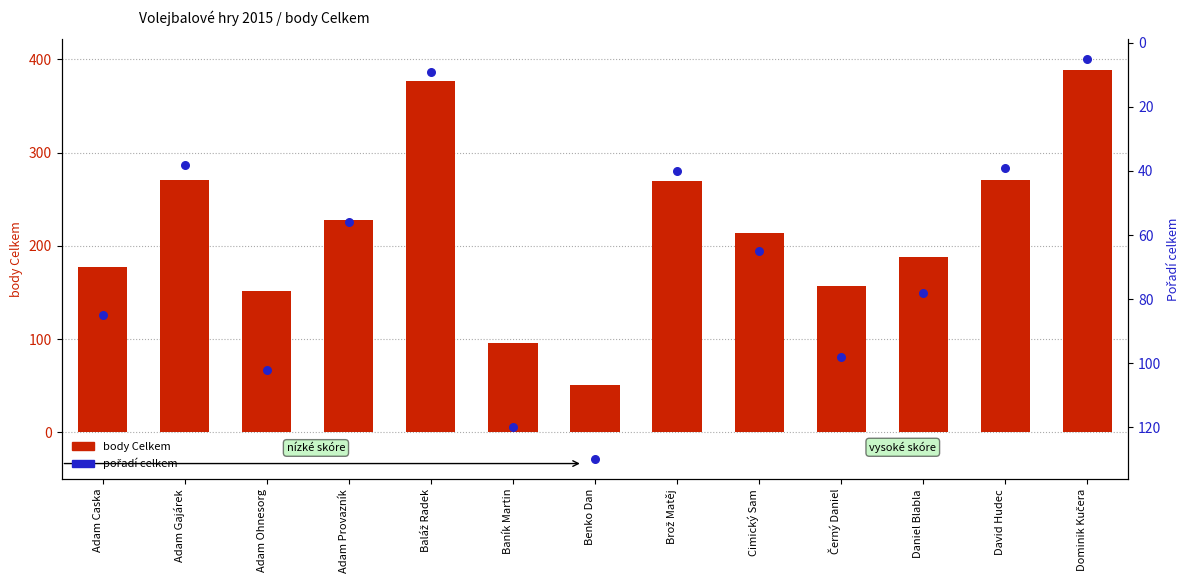

What are all the series names shown in the legend?

body Celkem, Pořadí celkem